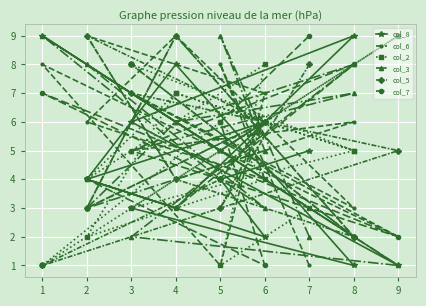

What is the total value across all series at 5?

31